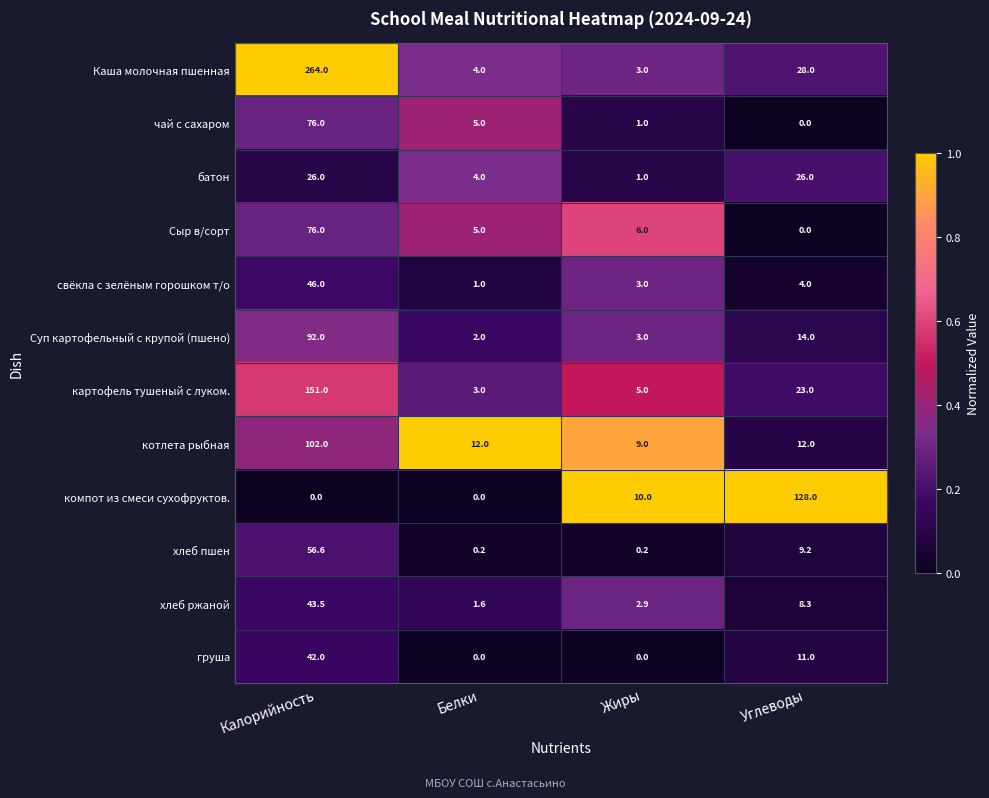

How many categories are shown in the chart?

4